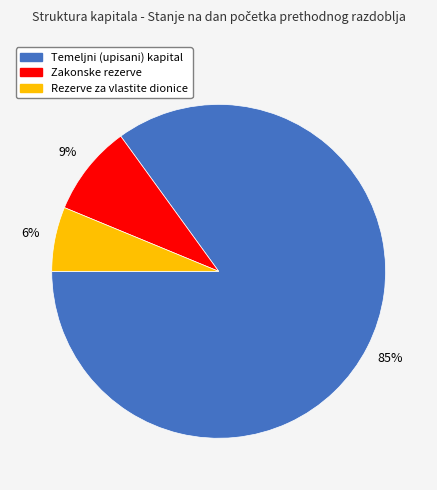

What is the smallest slice in the pie chart?

Rezerve za vlastite dionice